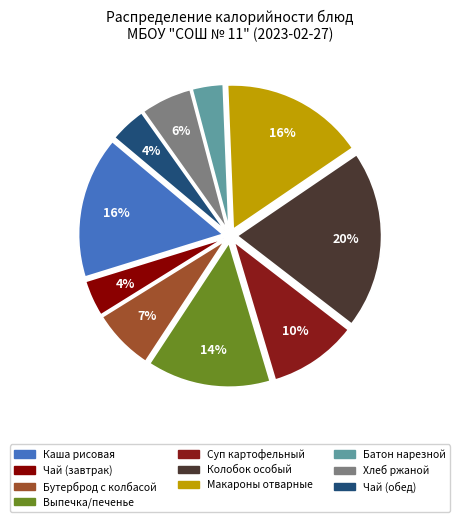

True or false: Суп картофельный accounts for 10% of the total.

True